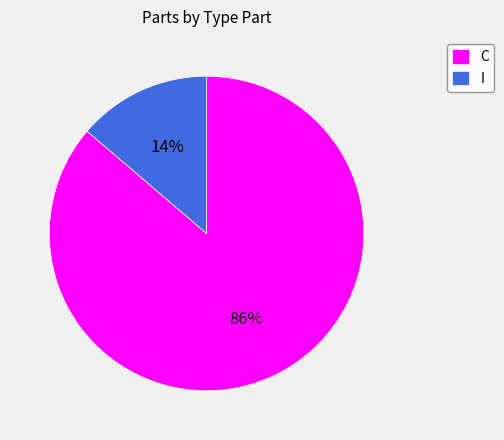

How many segments does this pie chart have?

2